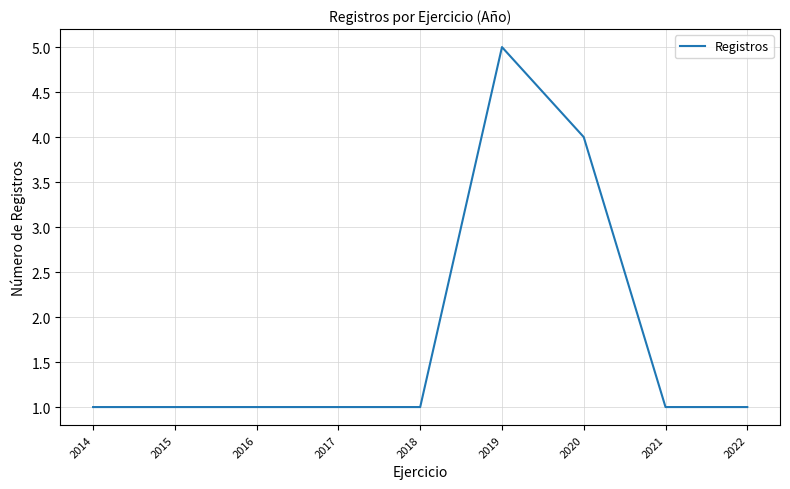

Reading right to left, what are all the values shown in this chart?

1	1	4	5	1	1	1	1	1